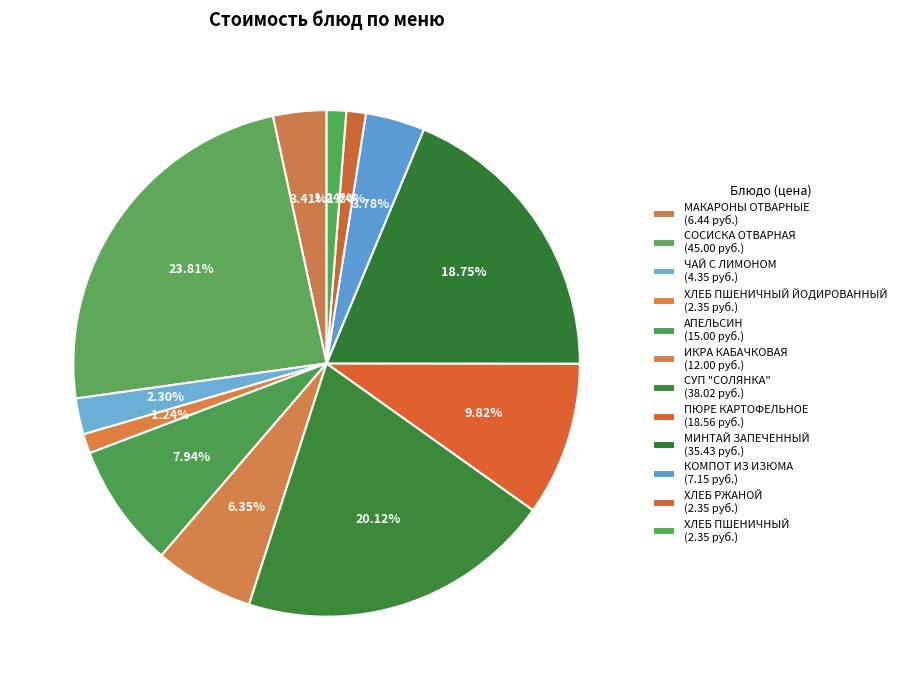

Rank the categories by value from highest to lowest.

СОСИСКА ОТВАРНАЯ, СУП "СОЛЯНКА", МИНТАЙ ЗАПЕЧЕННЫЙ, ПЮРЕ КАРТОФЕЛЬНОЕ, АПЕЛЬСИН, ИКРА КАБАЧКОВАЯ, КОМПОТ ИЗ ИЗЮМА, МАКАРОНЫ ОТВАРНЫЕ, ЧАЙ С ЛИМОНОМ, ХЛЕБ ПШЕНИЧНЫЙ ЙОДИРОВАННЫЙ, ХЛЕБ РЖАНОЙ, ХЛЕБ ПШЕНИЧНЫЙ